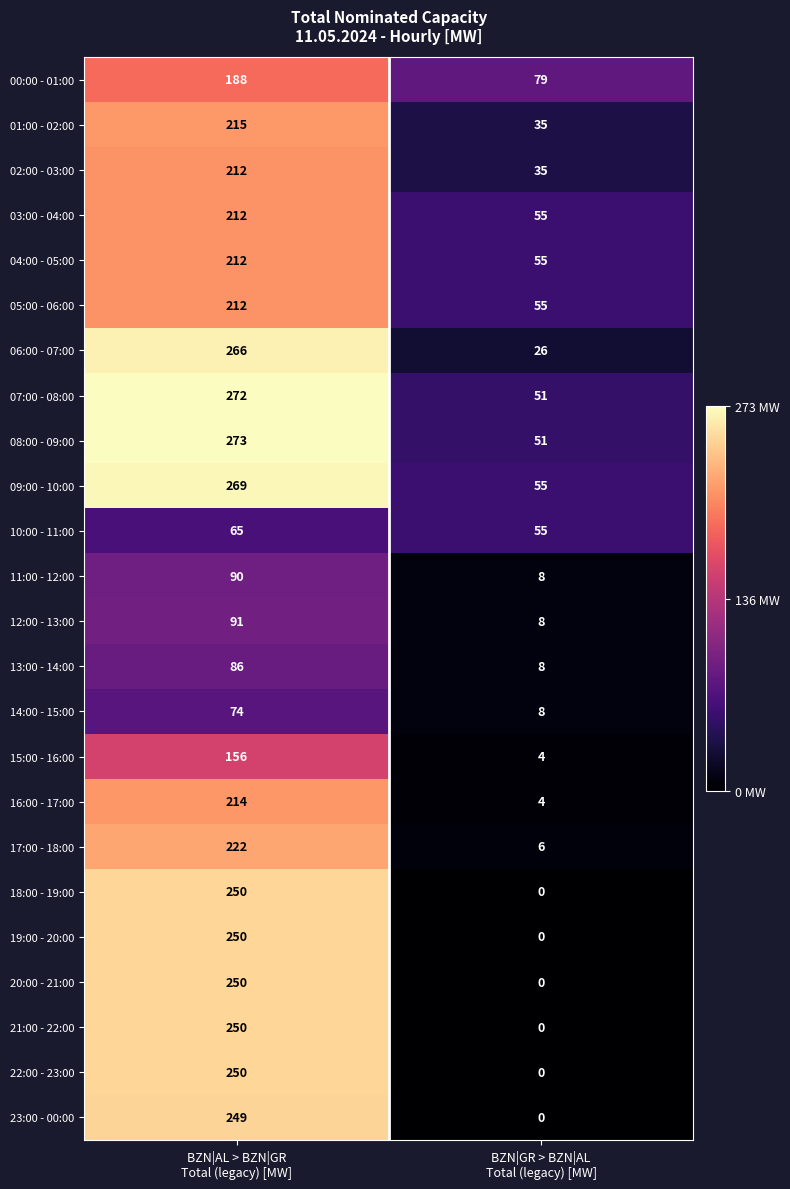

What is the maximum value shown in the chart?

273